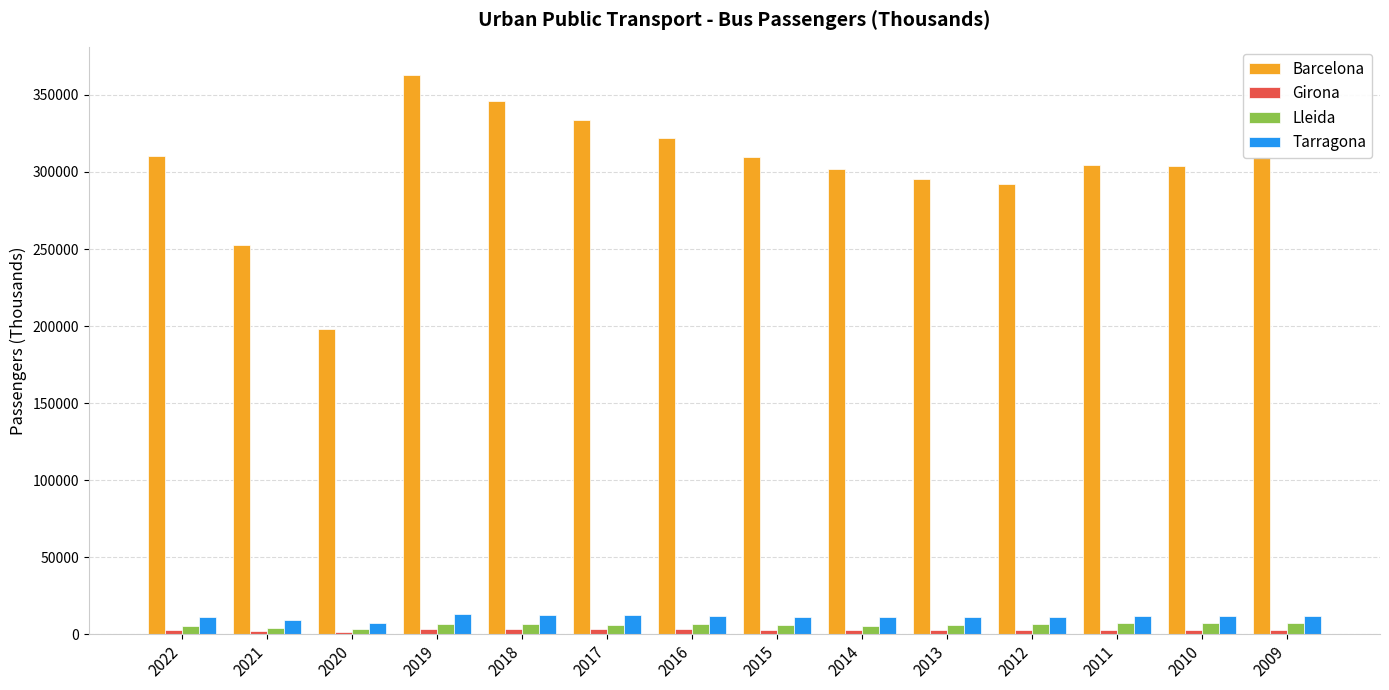

At which category is the sum across all series the highest?

2019